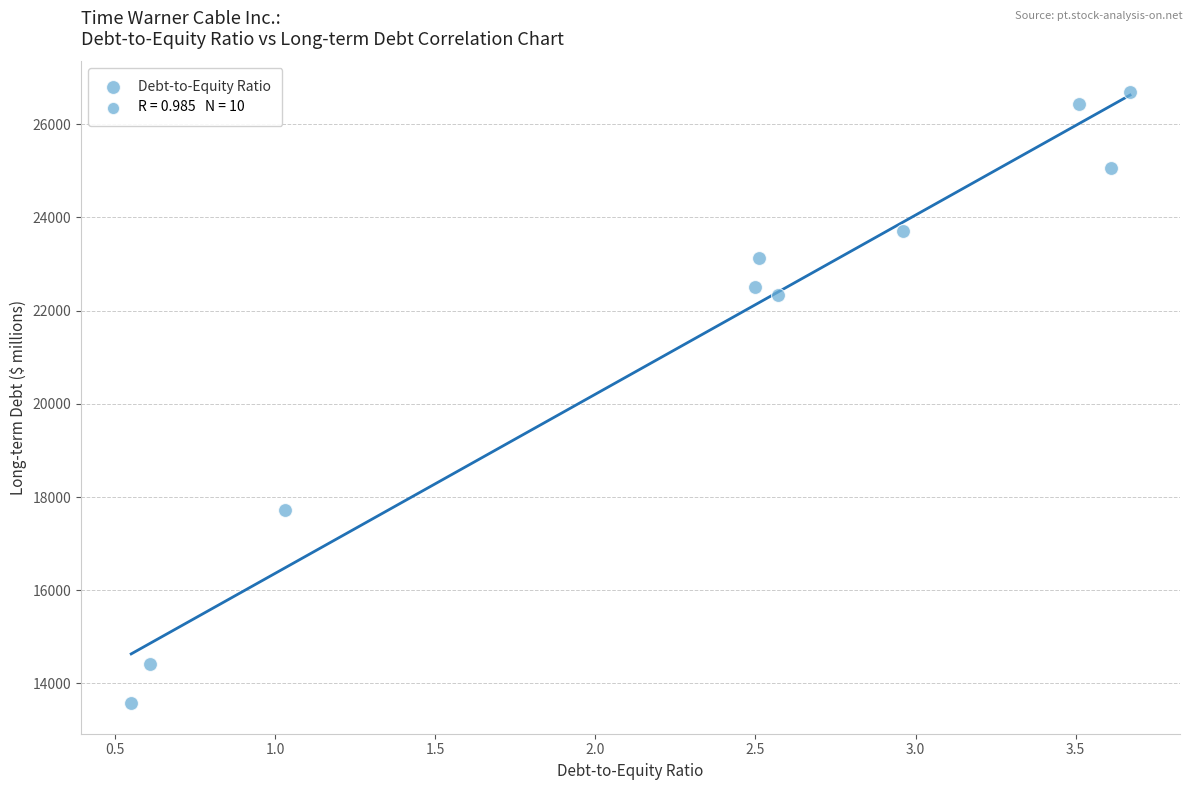

What is the average Y value?

21559